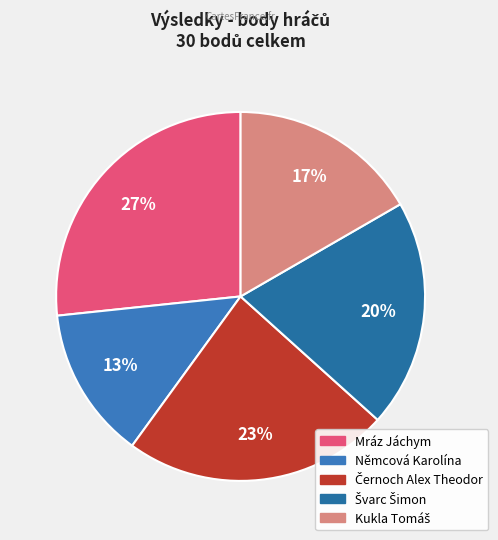

Which category has the biggest portion of the pie?

Mráz Jáchym